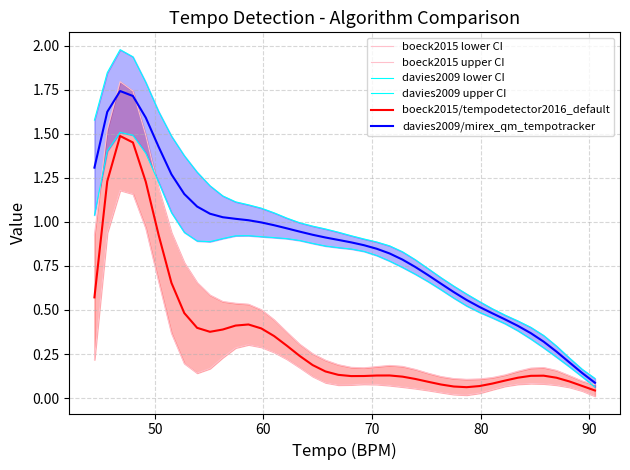

Which series has the largest range (max minus min)?

davies2009 upper CI